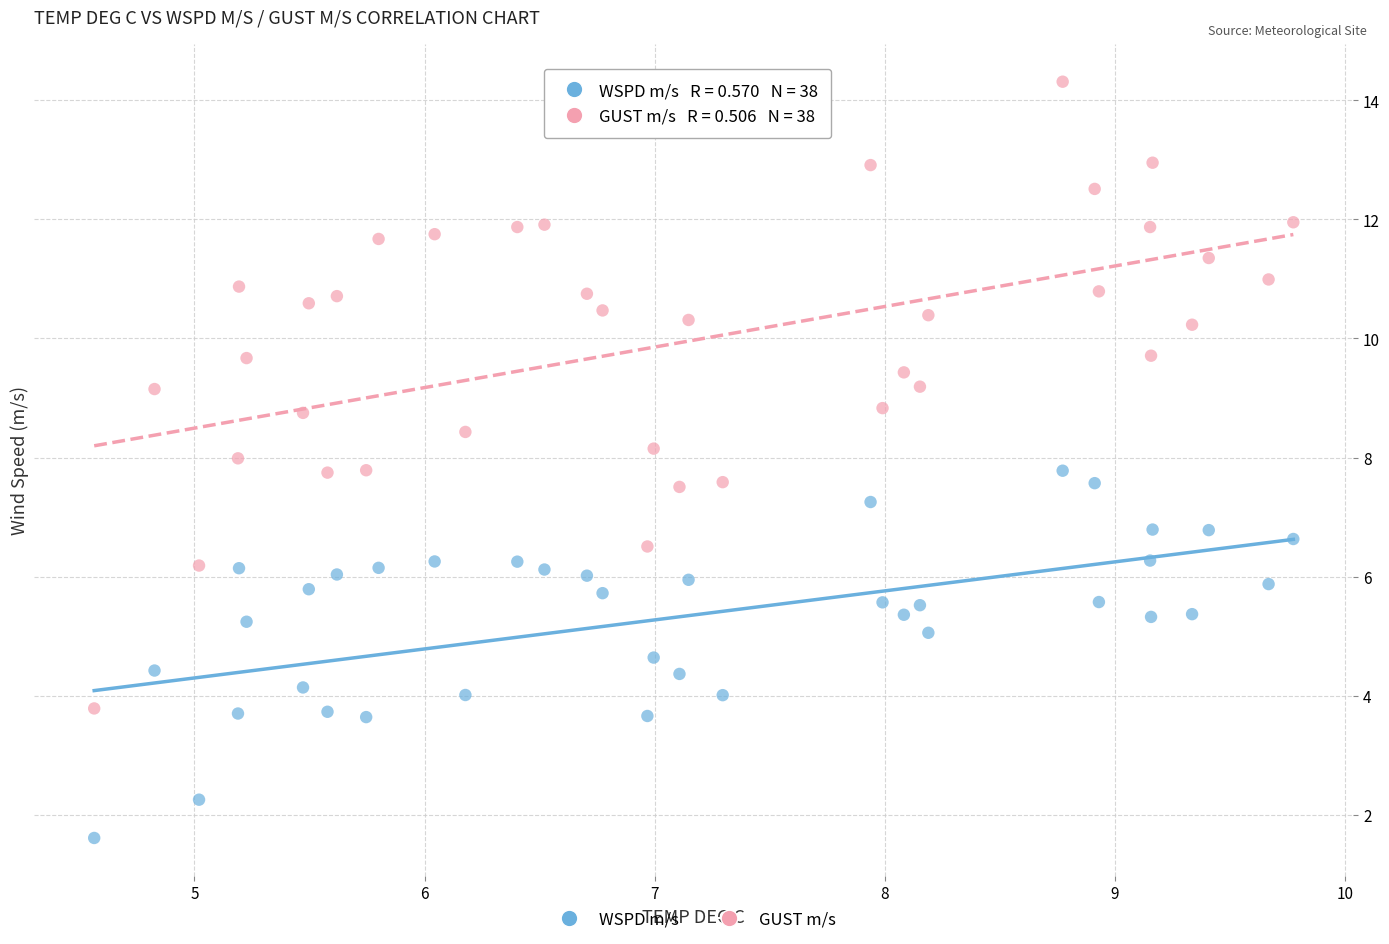

What are all the series names shown in the legend?

WSPD m/s, GUST m/s